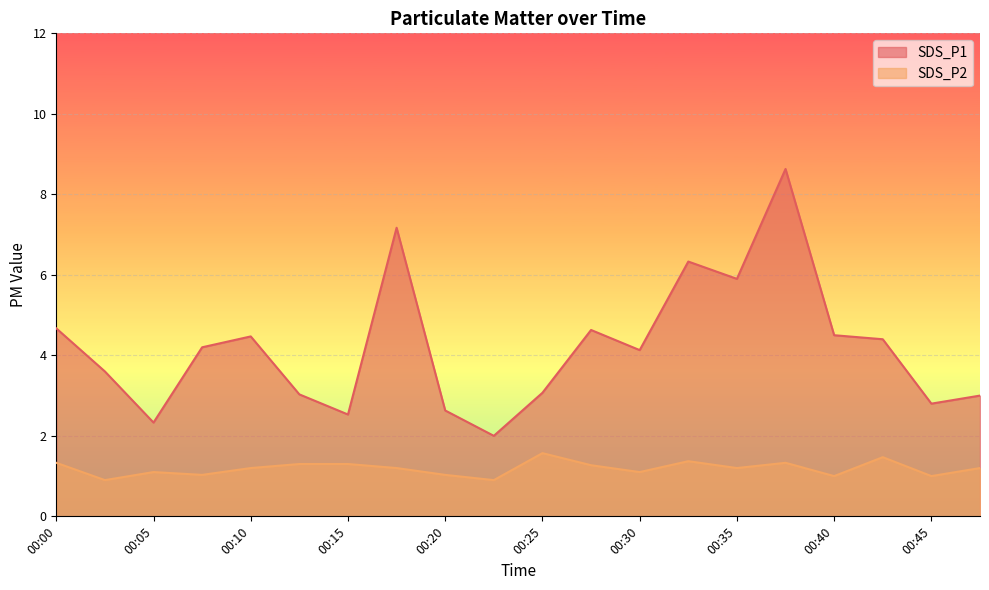

What is the sum of the SDS_P1 values at 00:00 and 00:33?

11.0